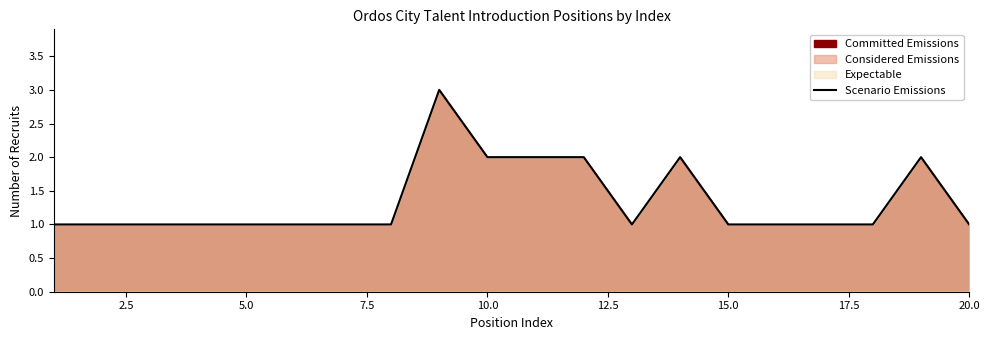

Reading right to left, list all the values displayed in this chart.

1	2	1	1	1	1	2	1	2	2	2	3	1	1	1	1	1	1	1	1